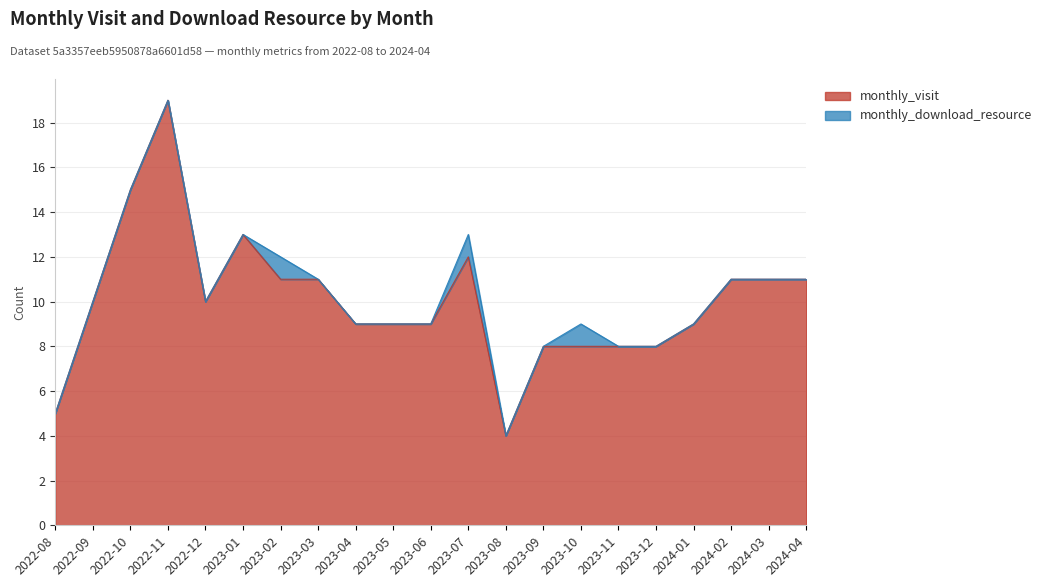

How many points are lower than both their immediate neighbors (excluding endpoints)?

2